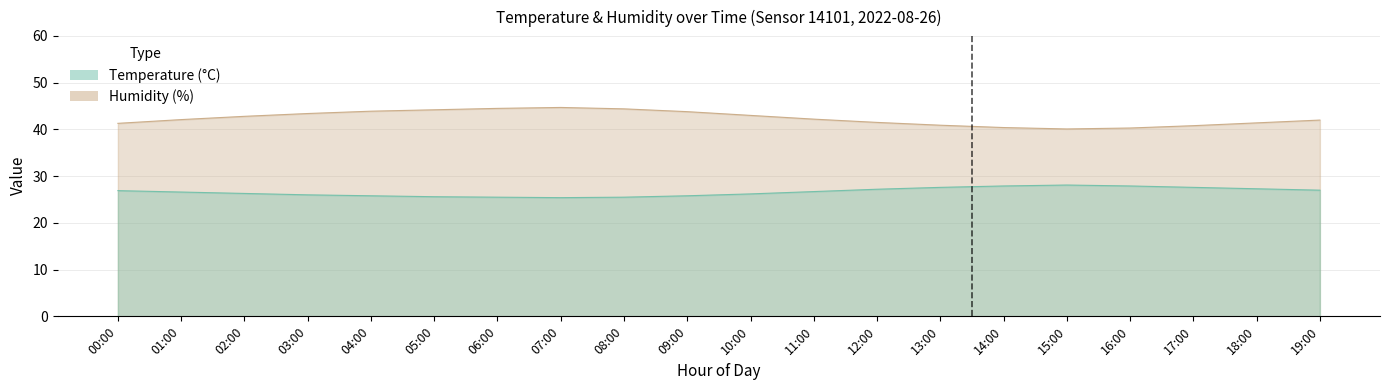

At how many categories does at least one series exceed 29?

20